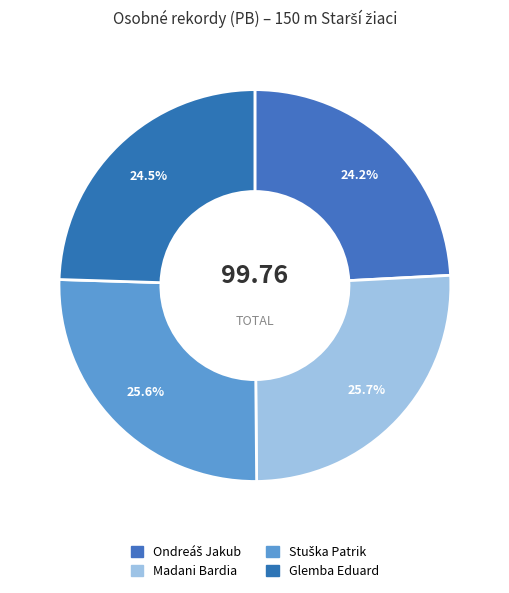

How many slices are in this pie chart?

4